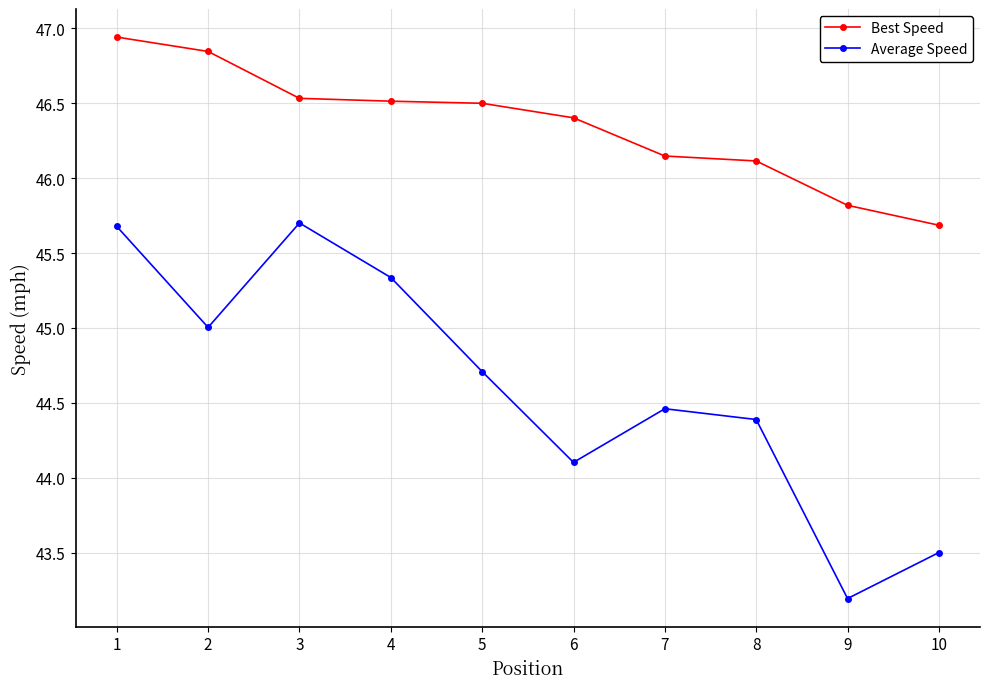

What is the value of the Average Speed point at the 2nd from the left?

45.0